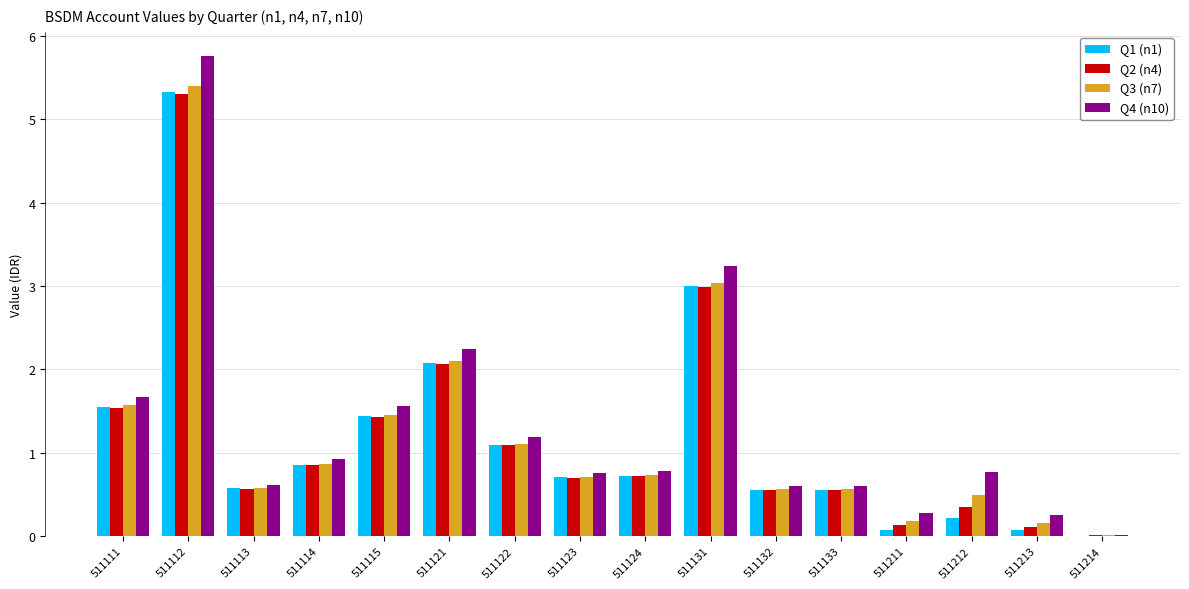

What is the total value across all series at 511122?

4.5